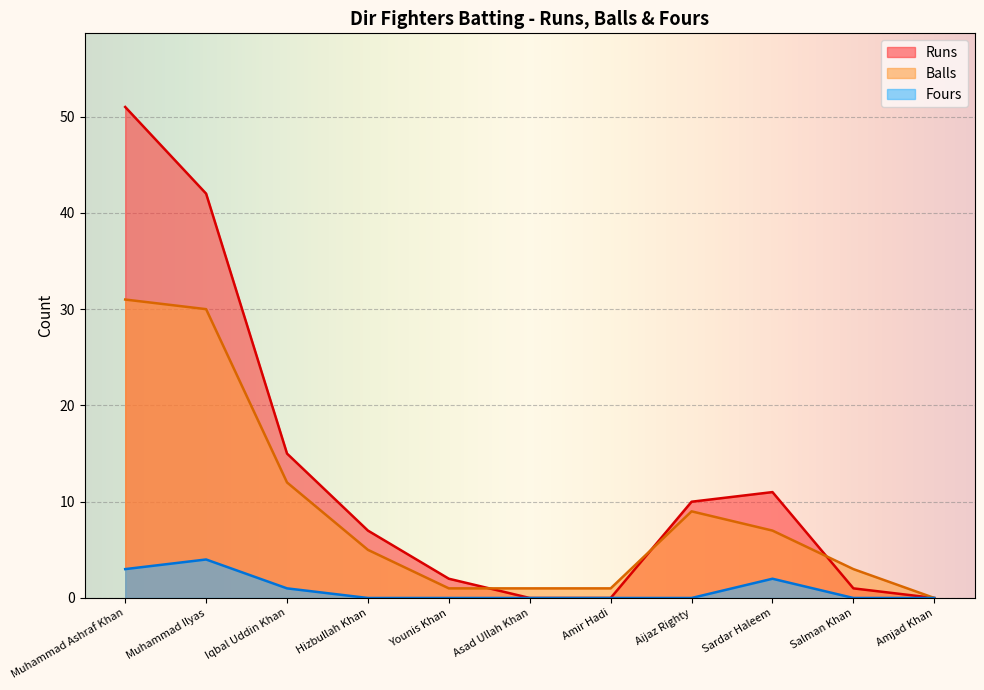

What is the spread (max minus min) of values at Hizbullah Khan?

7